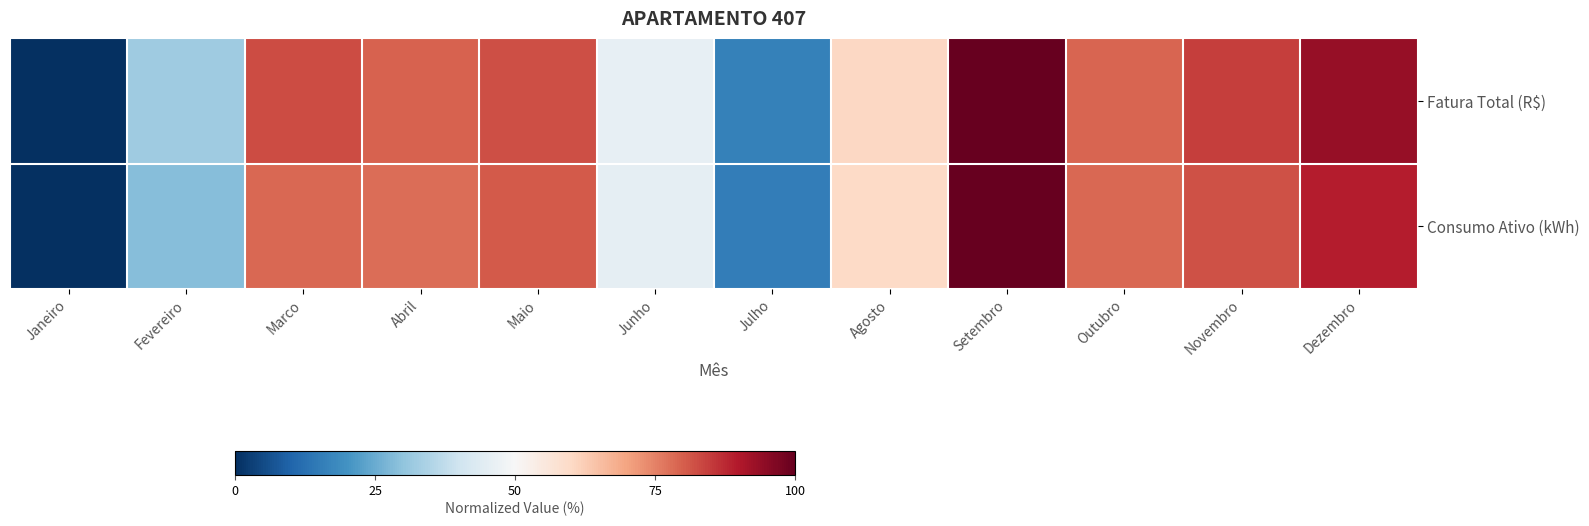

Which series has the largest range (max minus min)?

Fatura Total (R$)